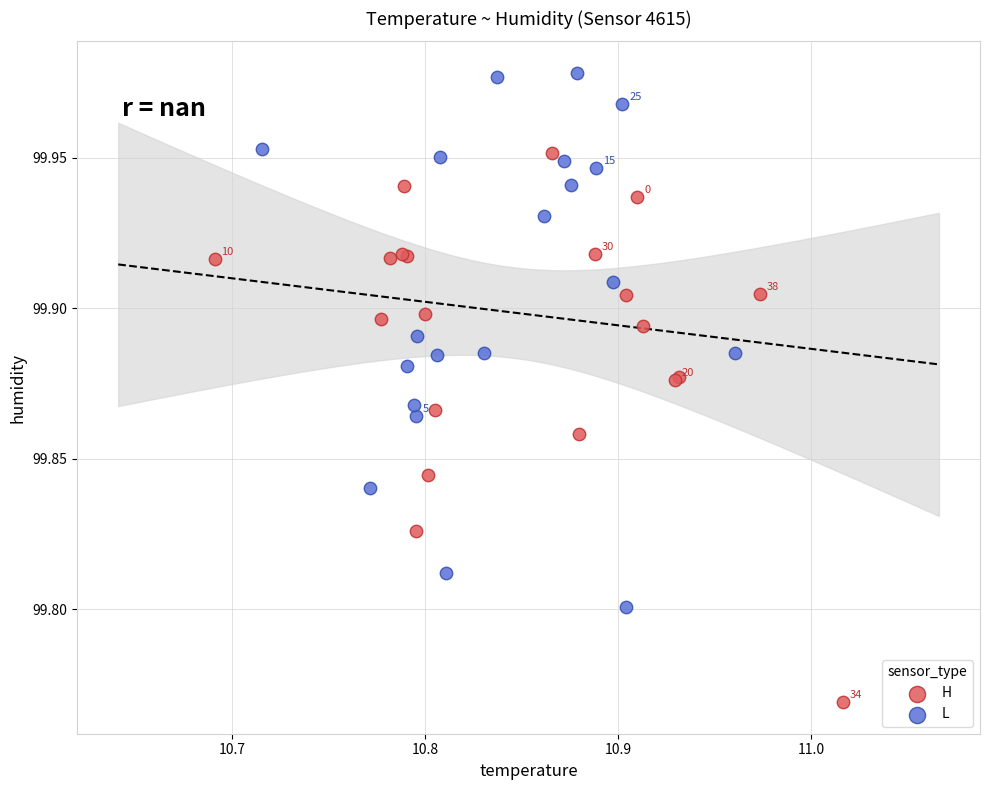

Which series reaches the maximum Y coordinate?

L